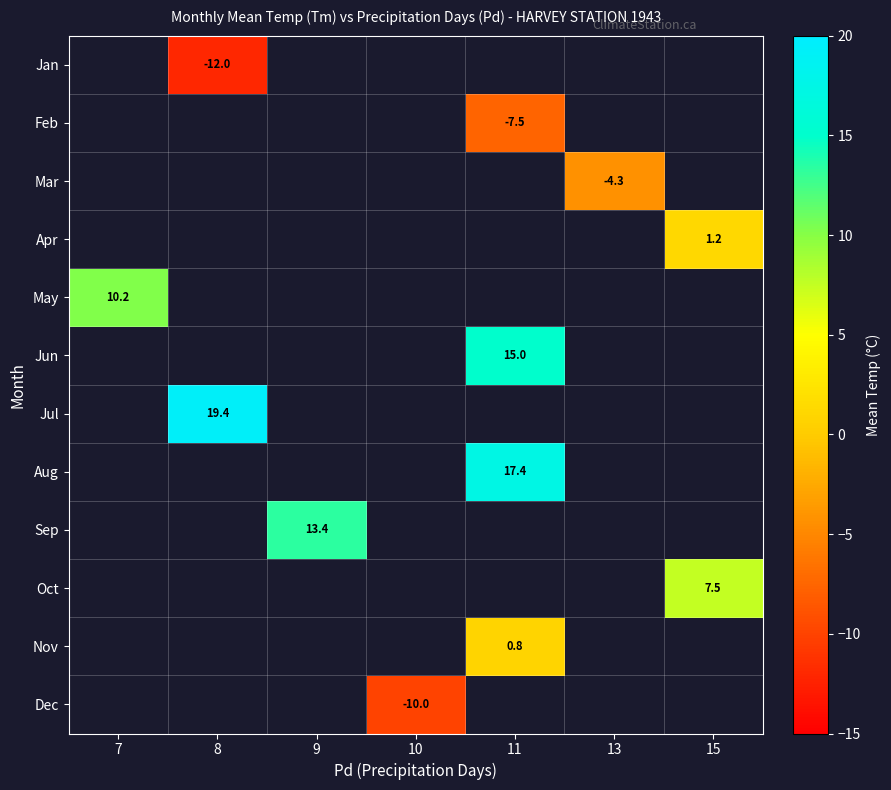

What is the maximum value shown in the chart?

19.4